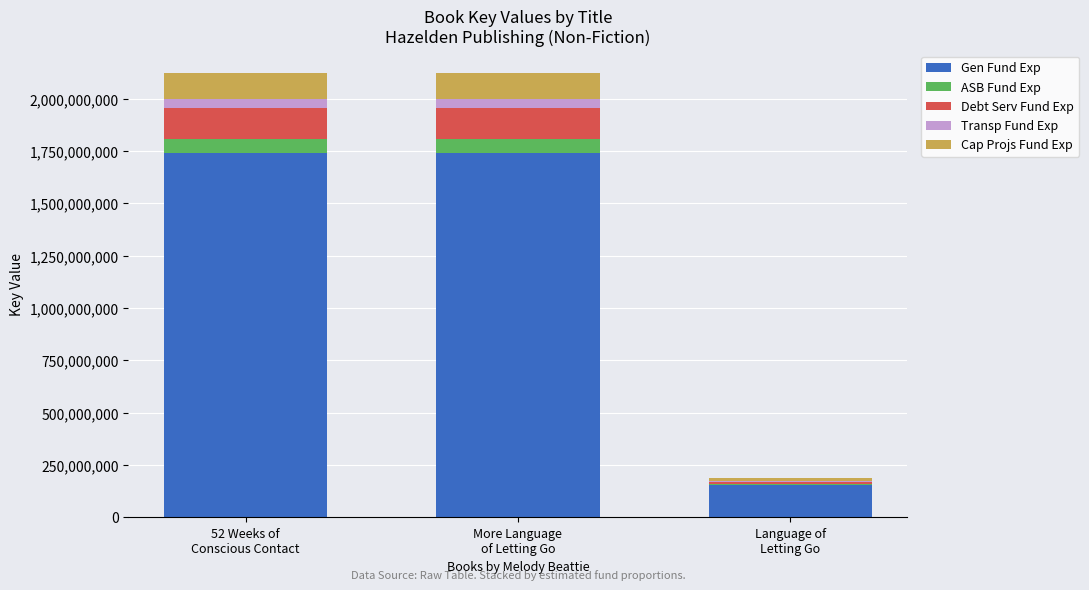

Count the number of categories in the chart.

3